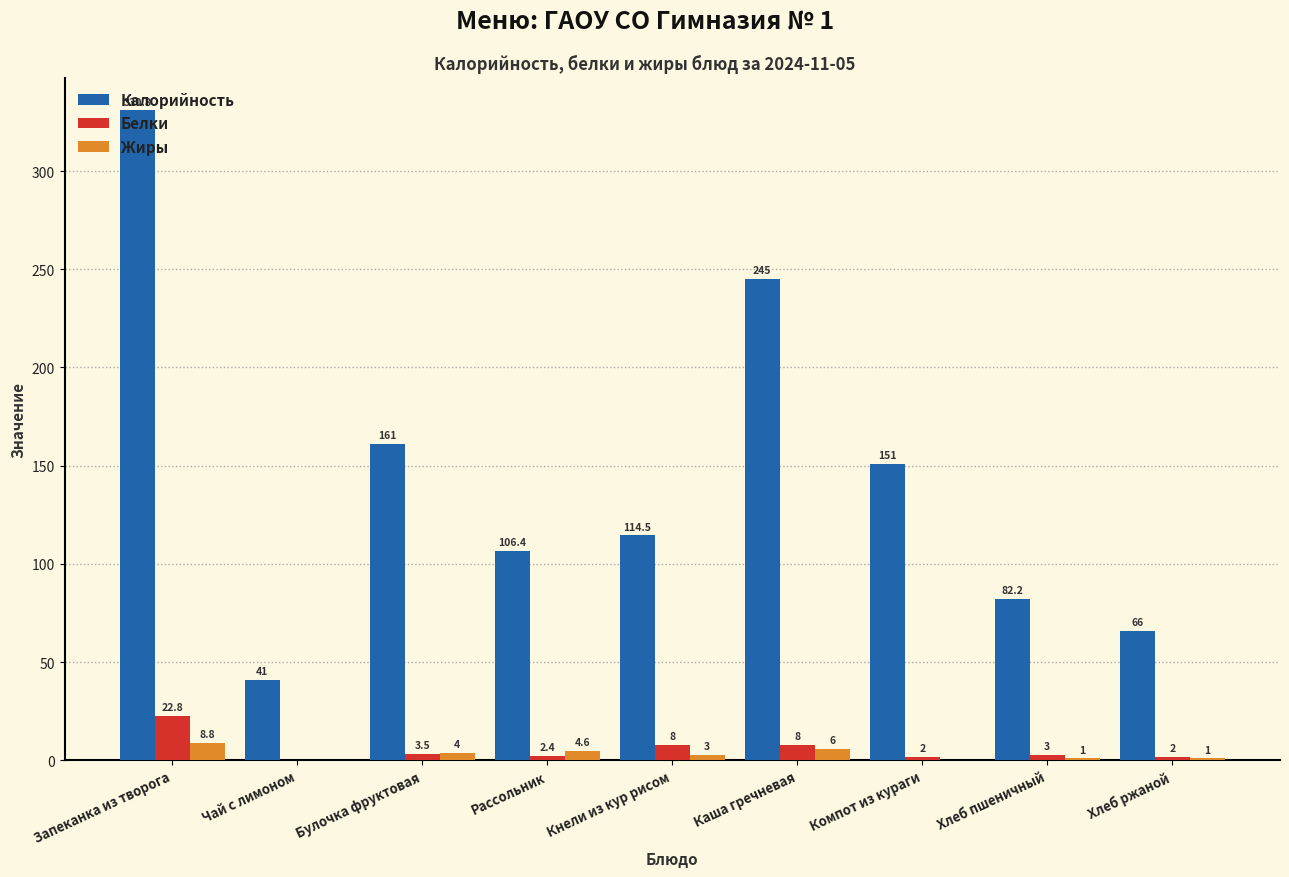

What value does the Белки series have at Булочка фруктовая?

3.5